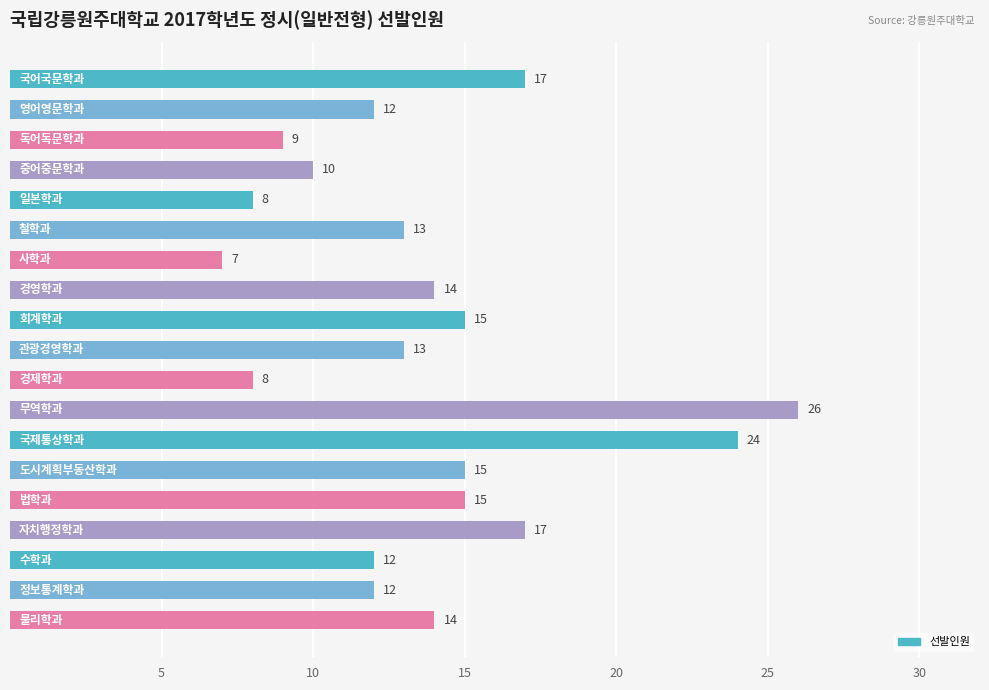

What is the smallest value displayed?

7